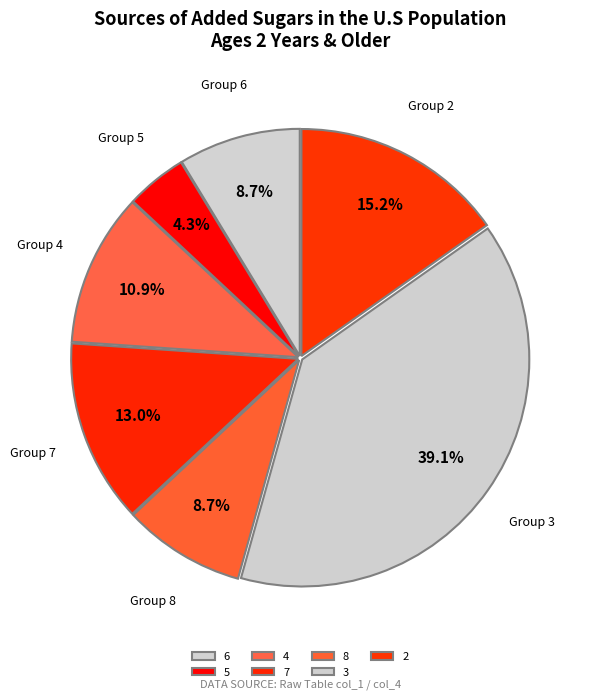

Is 4 the majority of the pie?

No